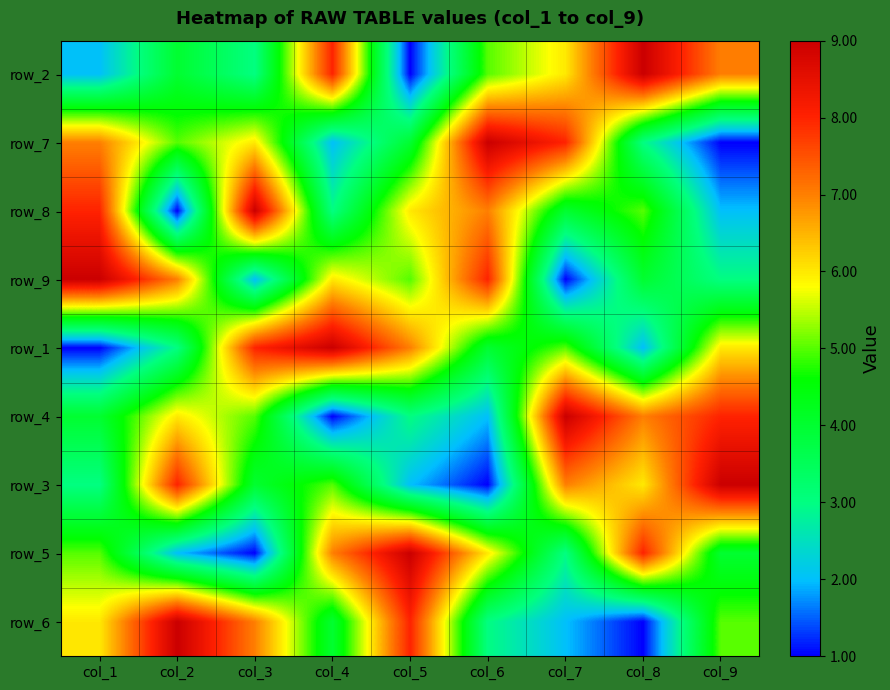

What is the spread (max minus min) of values at col_8?

8